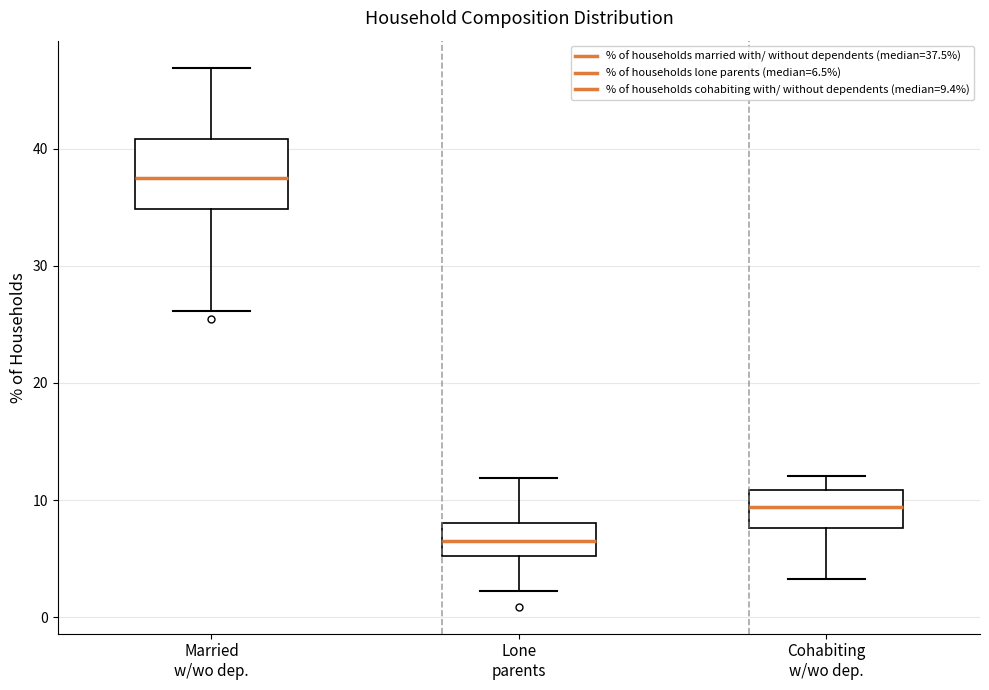

Which box has the lowest median line?

Lone parents